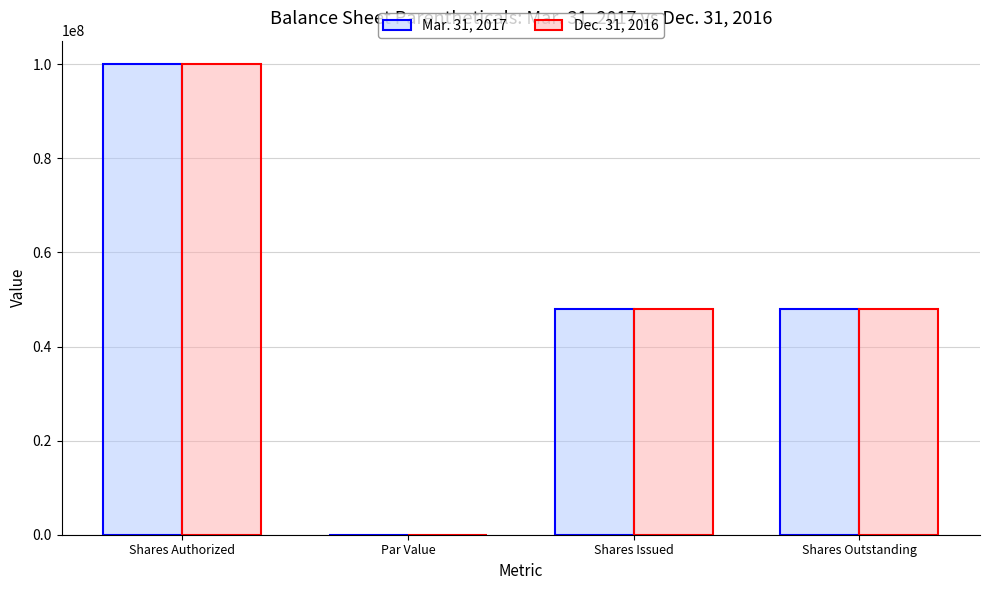

Is it true that Dec. 31, 2016 equals 100000000.0 at Shares Authorized?

True